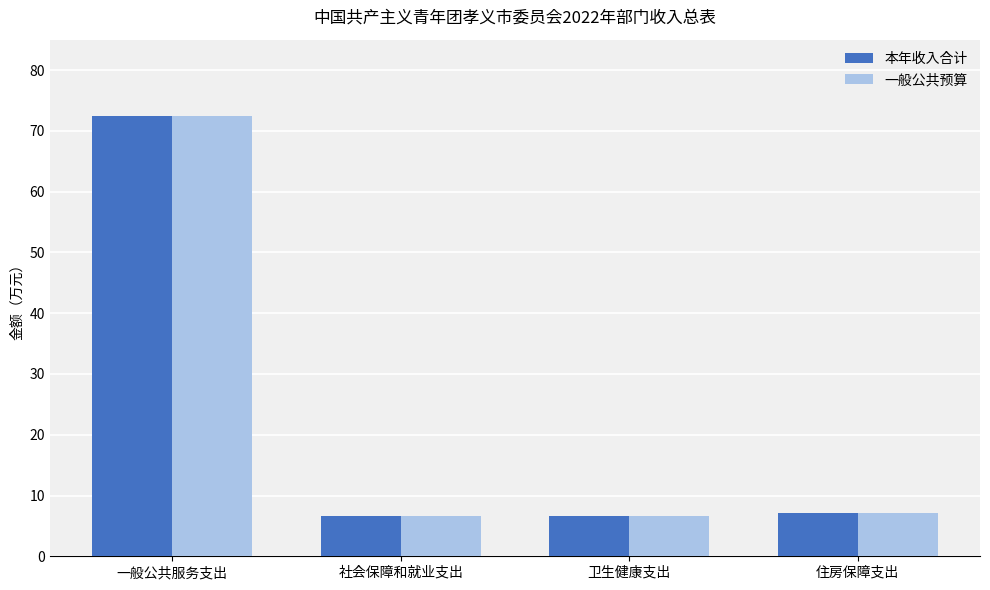

At which label does 一般公共预算 reach its peak?

一般公共服务支出